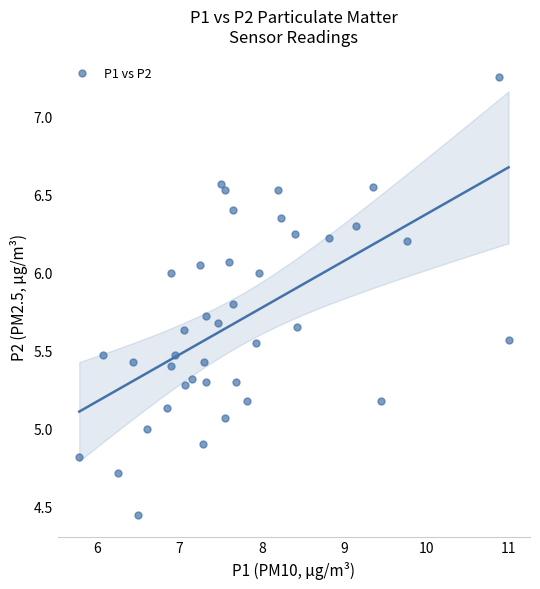

What is the range of Y values (max minus min)?

2.8